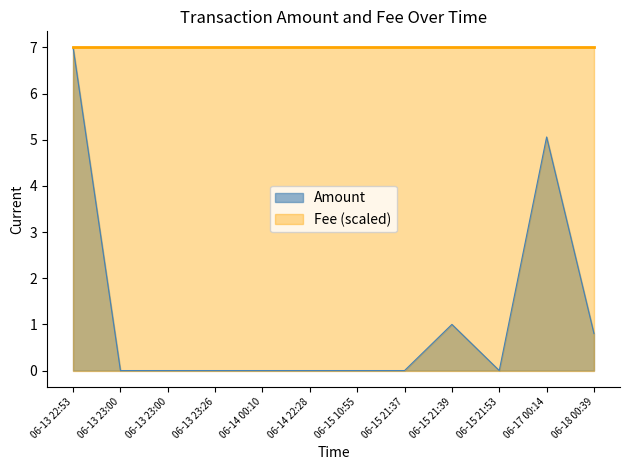

What is the sum of all values?

13.9